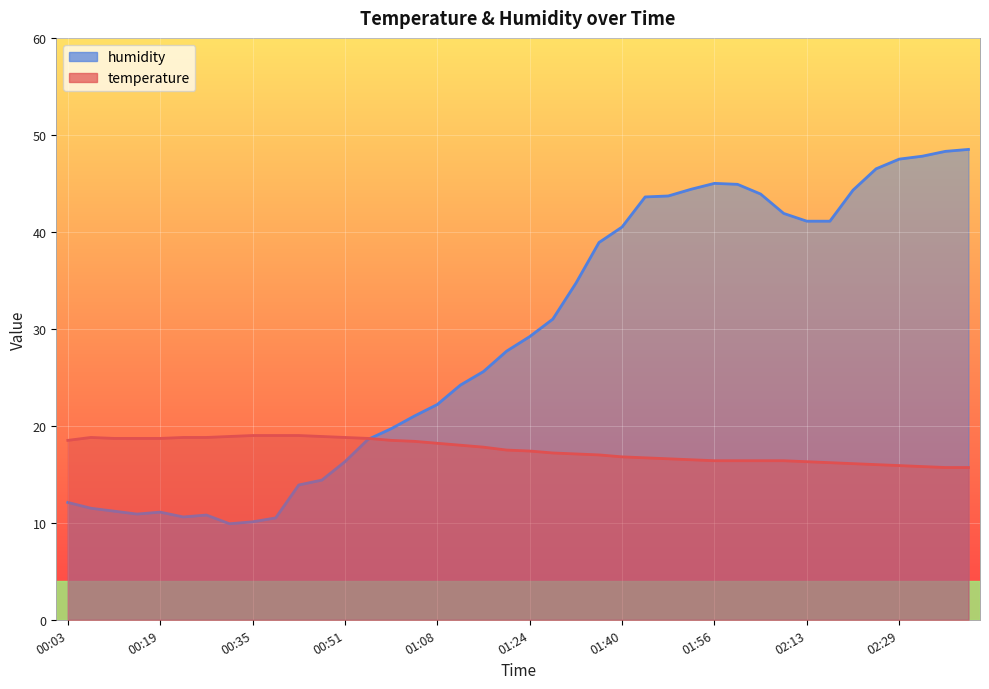

Where do temperature and humidity first cross each other?

00:56 and 01:00